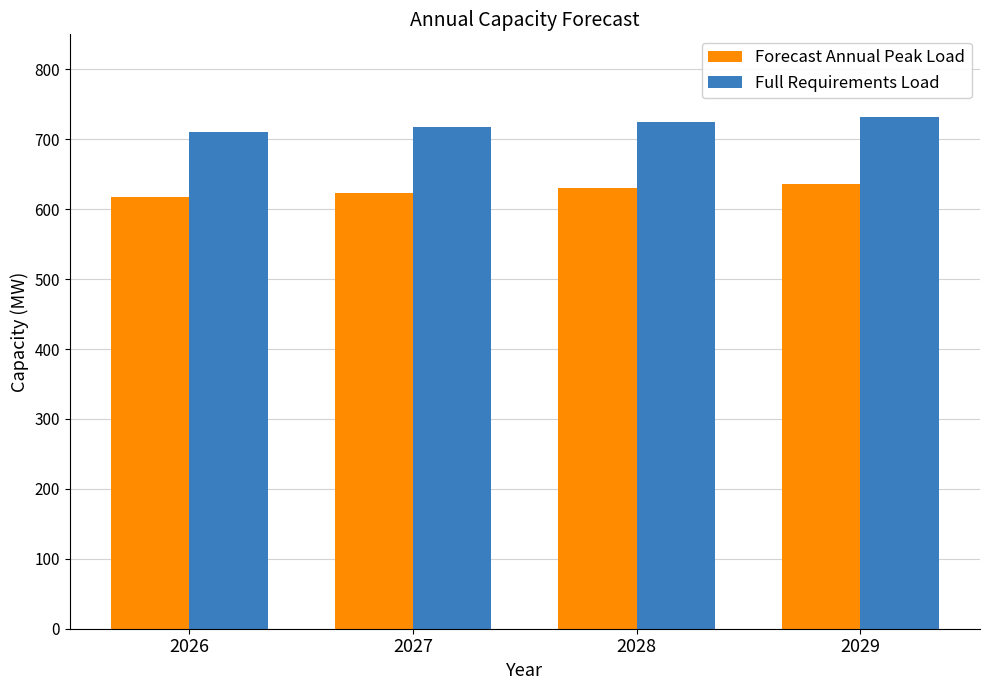

At 2027, list the series in order from largest to smallest.

Full Requirements Load, Forecast Annual Peak Load